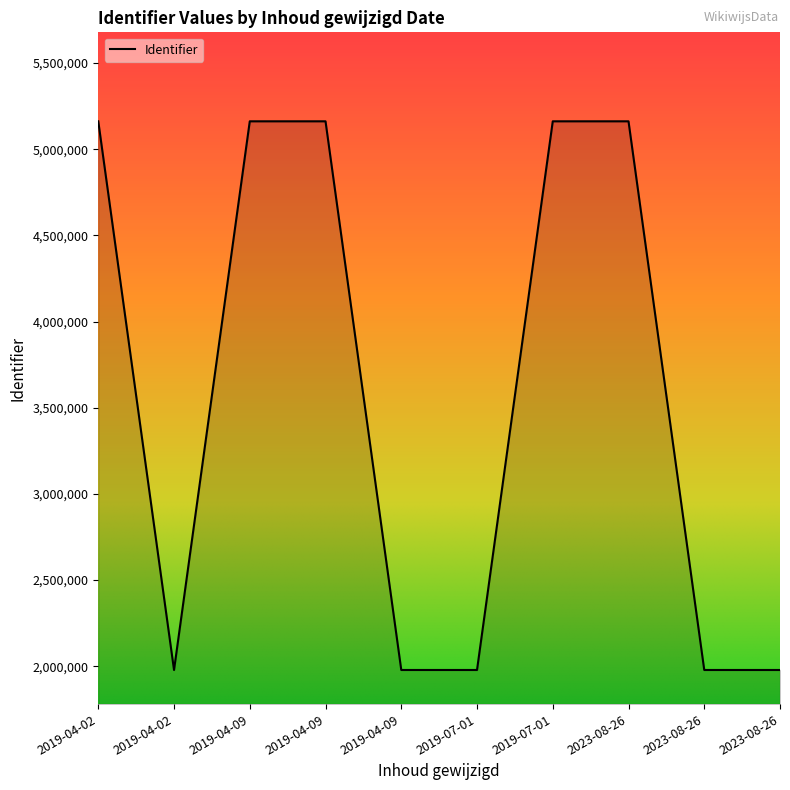

How many interior local valleys (lower than both neighbors) does the data have?

3